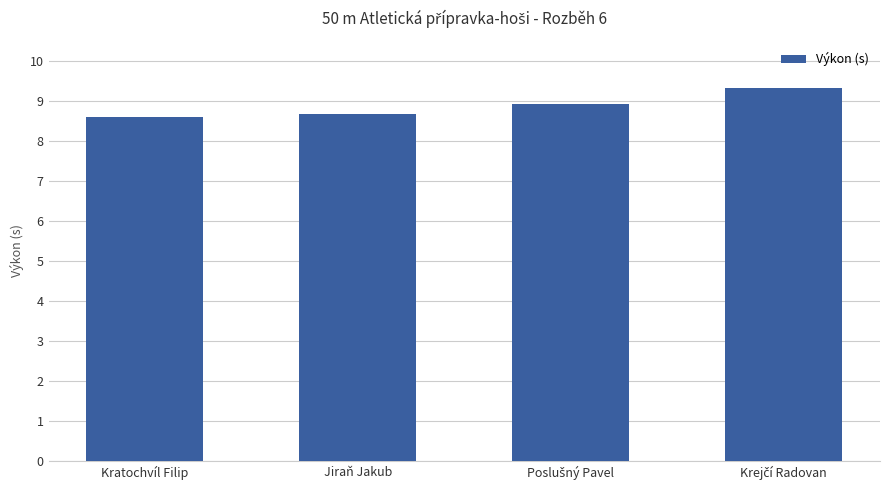

What is the smallest value displayed?

8.6